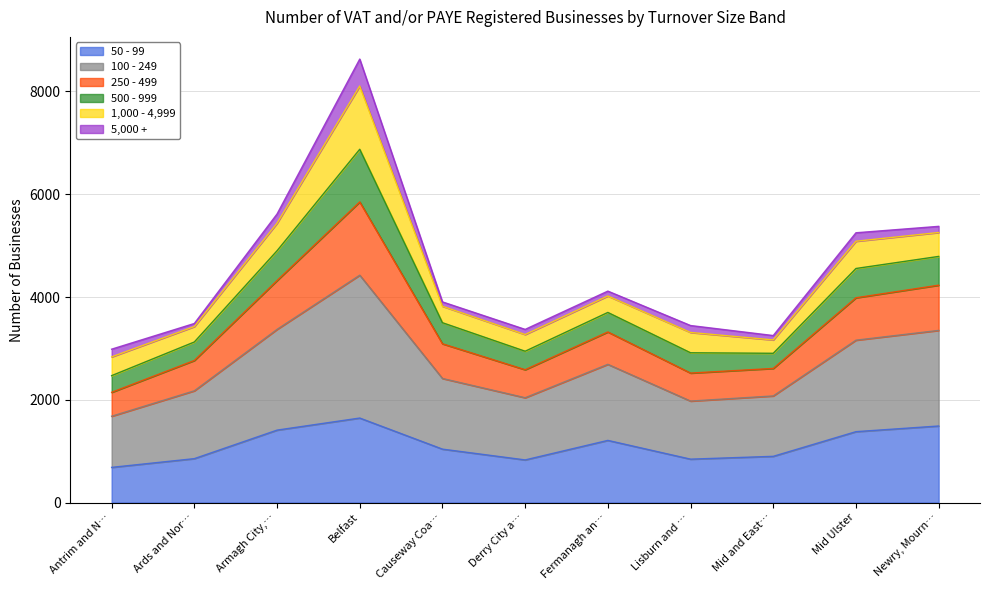

True or false: 50 - 99 has a value of 1568 at Mid and East….

False